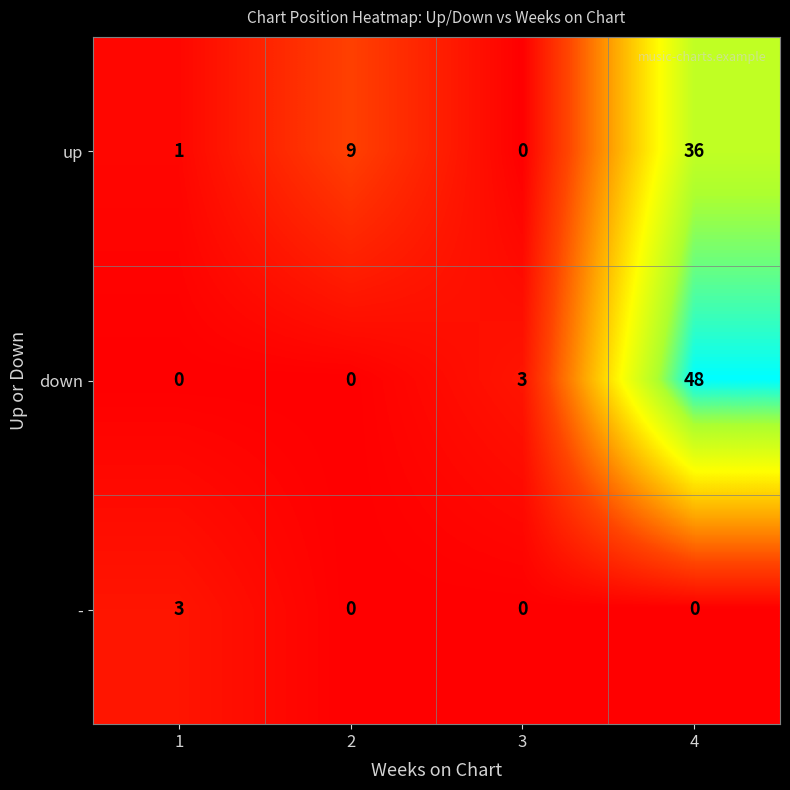

Reading left to right, list all the values displayed in this chart.

up: 1=1	2=9	3=0	4=36
down: 1=0	2=0	3=3	4=48
-: 1=3	2=0	3=0	4=0